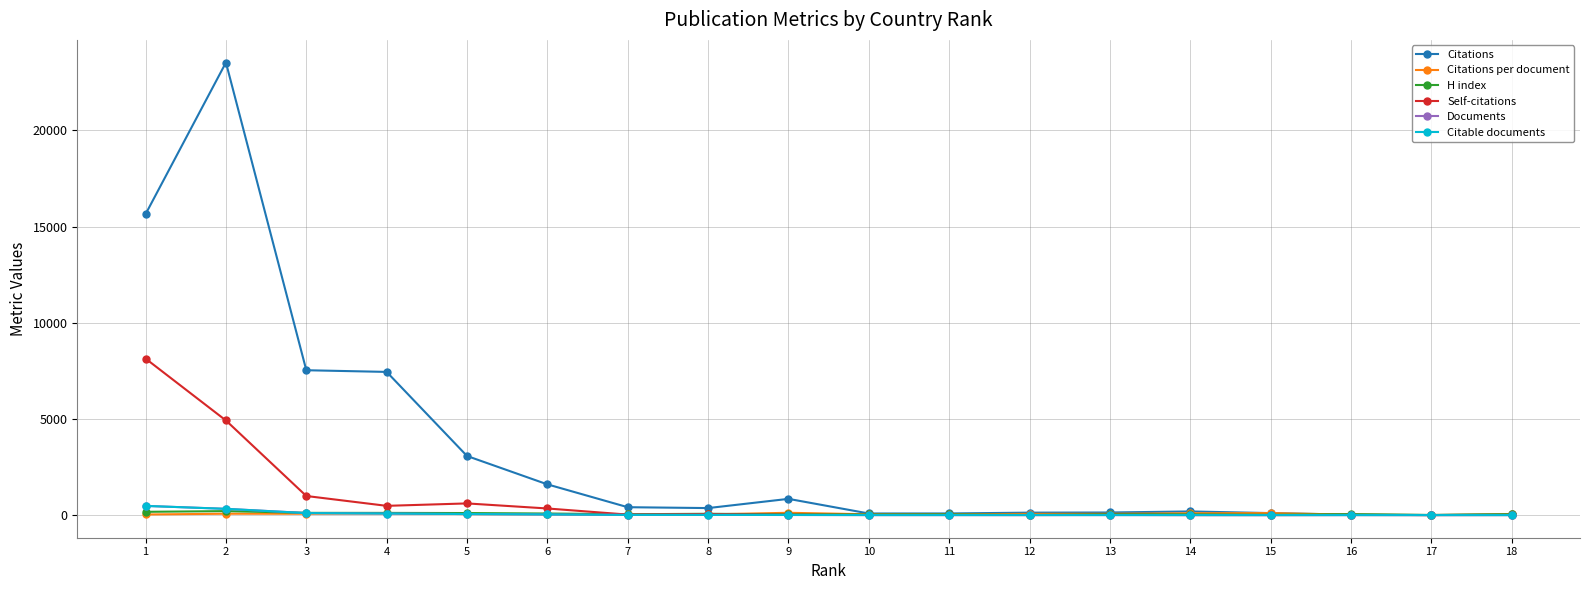

What is the sum of the Citations values at 18 and 3?

7579.0